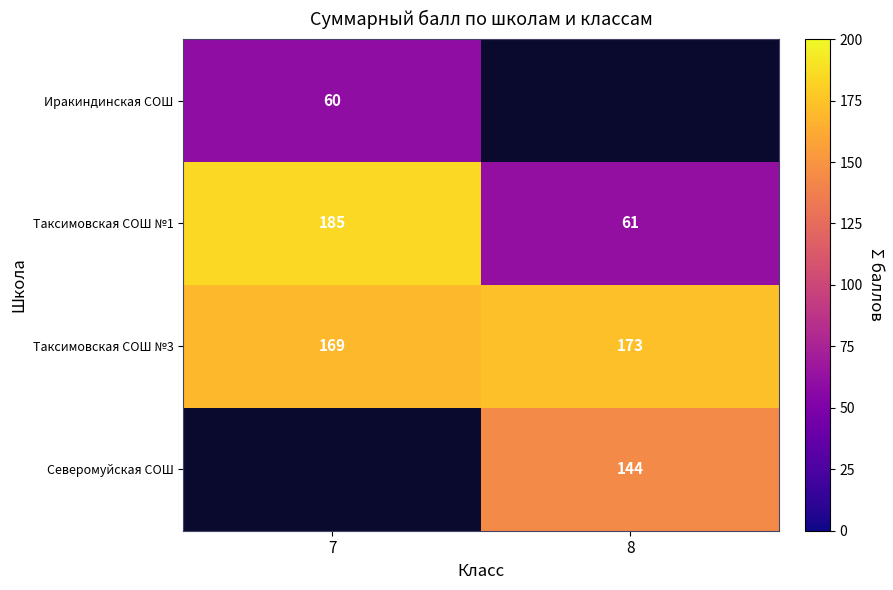

Is the value of Таксимовская СОШ №3 at 8 greater than the value of Иракиндинская СОШ at 7?

Yes